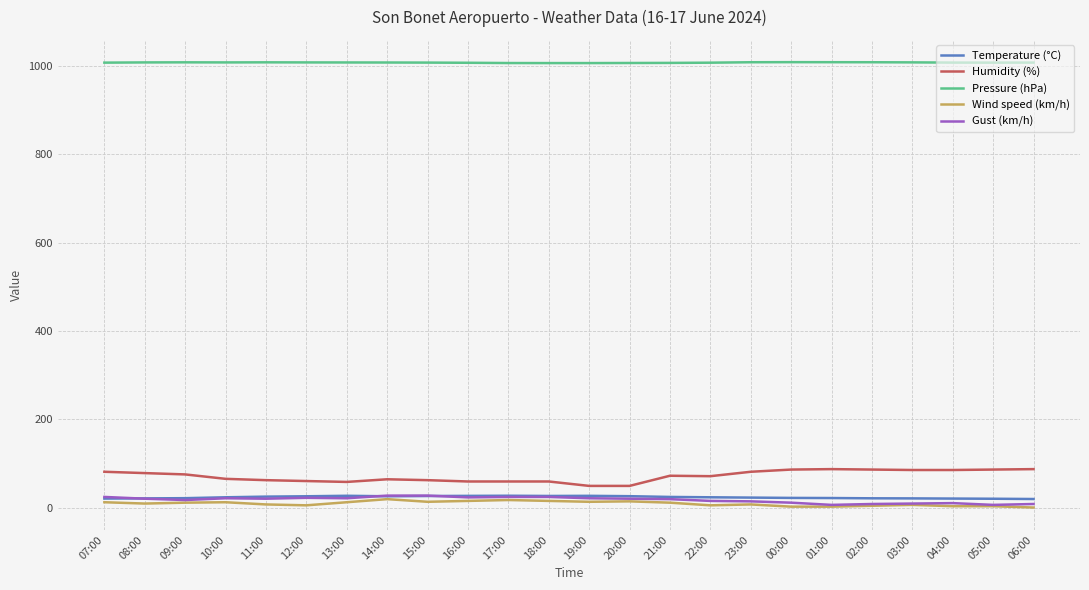

What is the maximum value for Gust (km/h)?

27.0